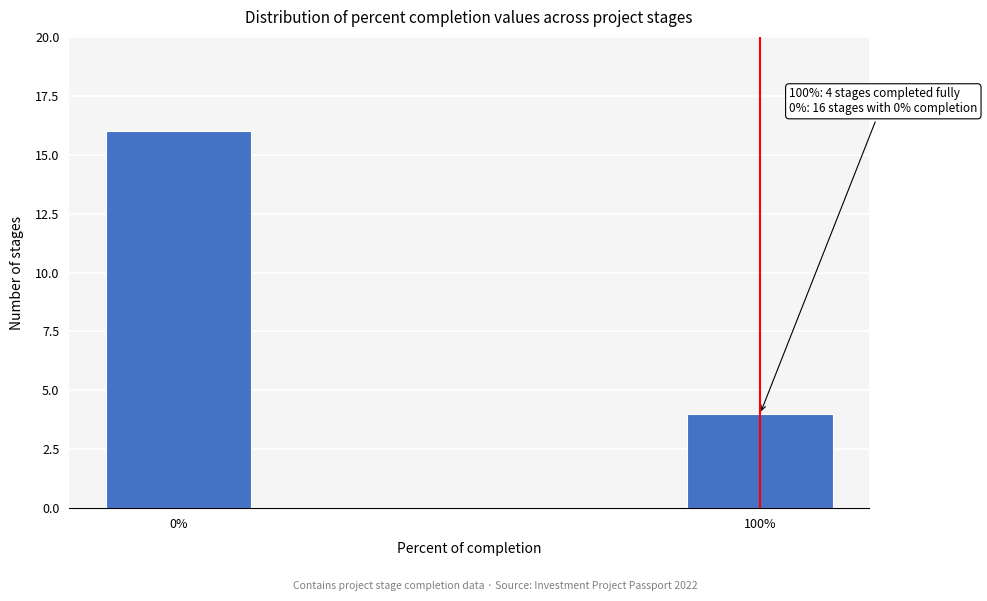

Reading left to right, list all the values displayed in this chart.

0%=16	100%=4